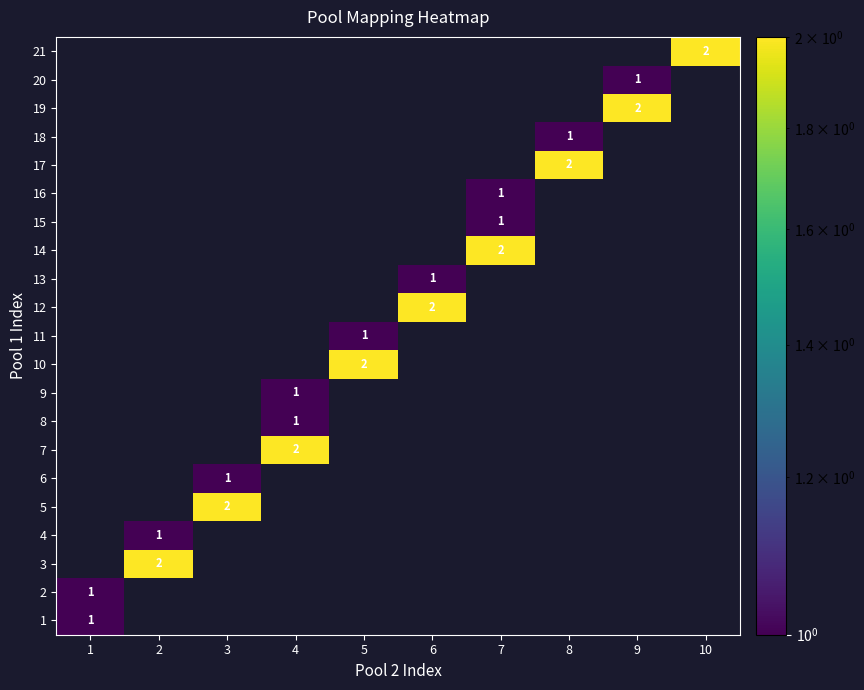

Is the value of 7 at 9 greater than the value of 19 at 3?

No